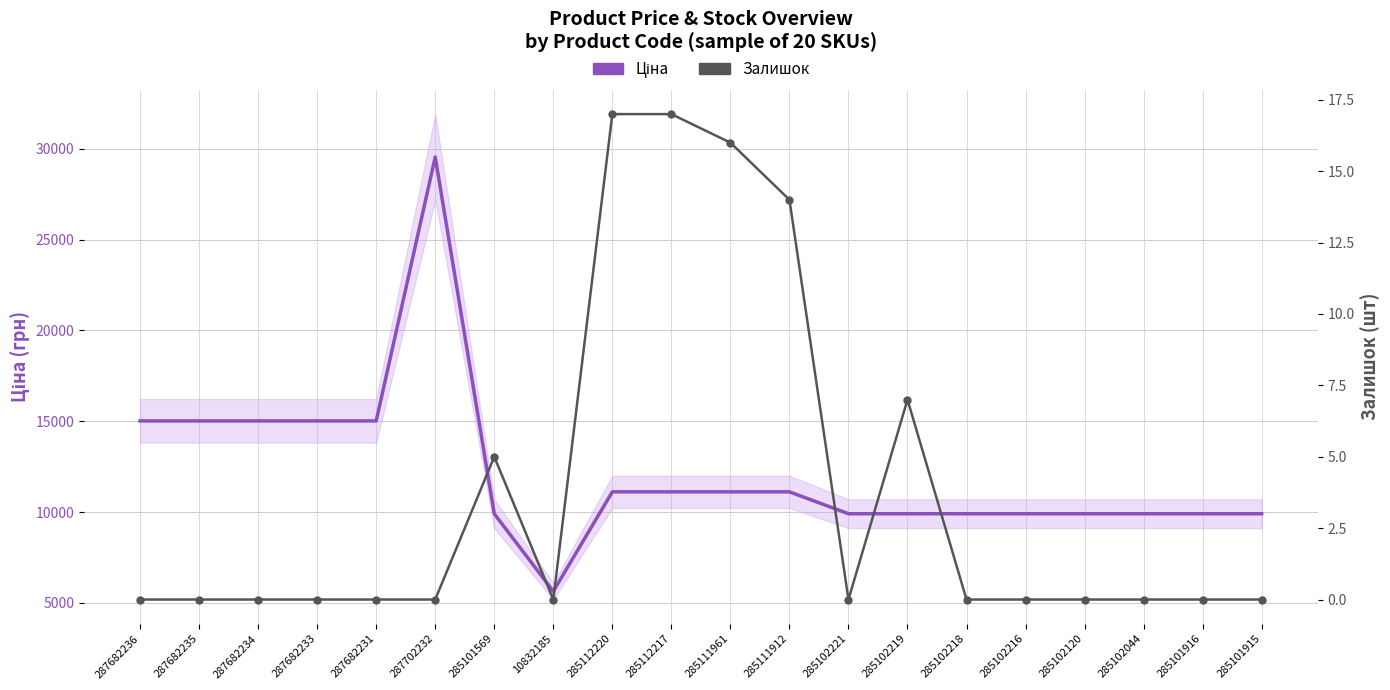

True or false: Ціна has a value of 11113.6 at 285112217.

True